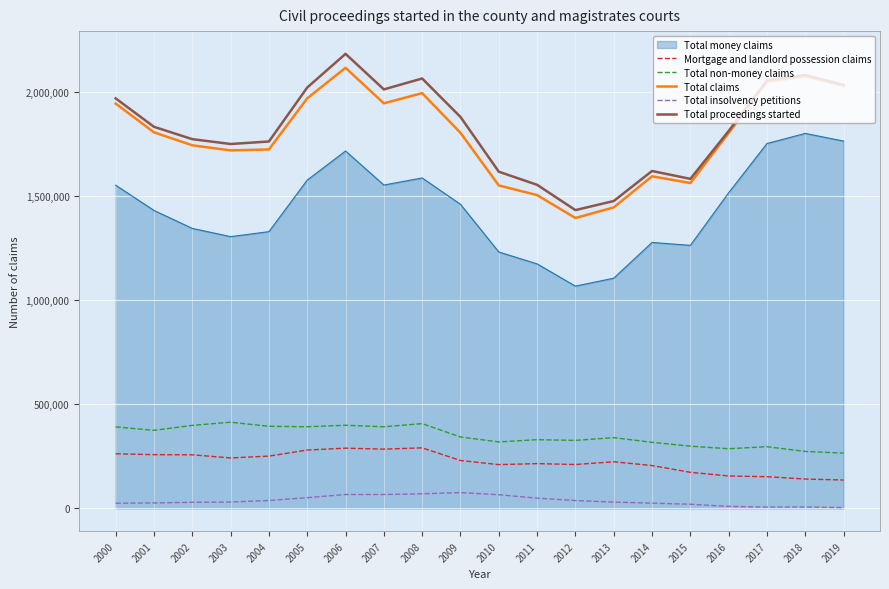

What is the average value of the Total non-money claims series?

348165